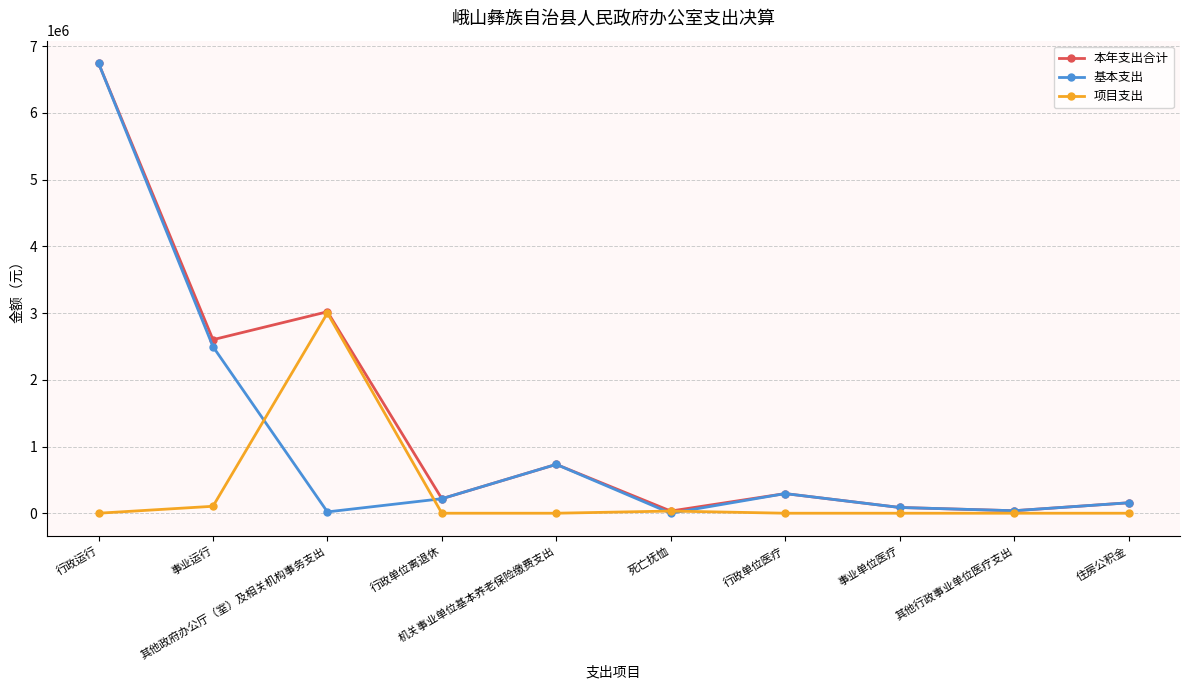

What is the approximate value of 基本支出 at 事业运行?

2497240.9